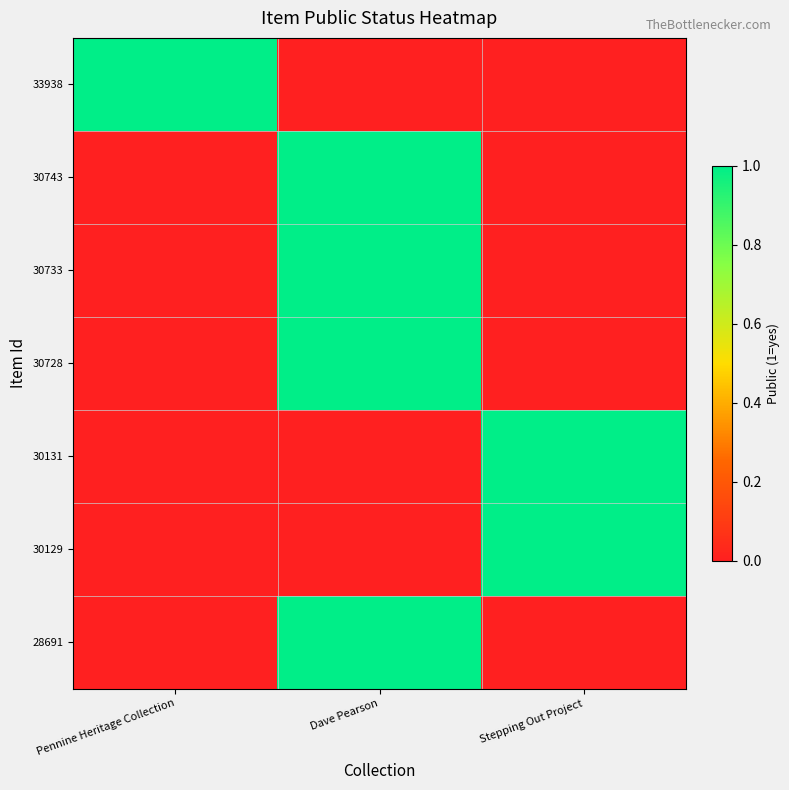

At how many categories does at least one series exceed 0?

3